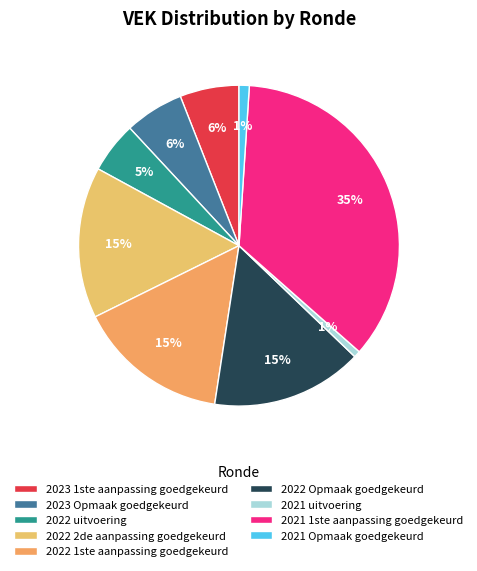

Which slice is the largest?

2021 1ste aanpassing goedgekeurd